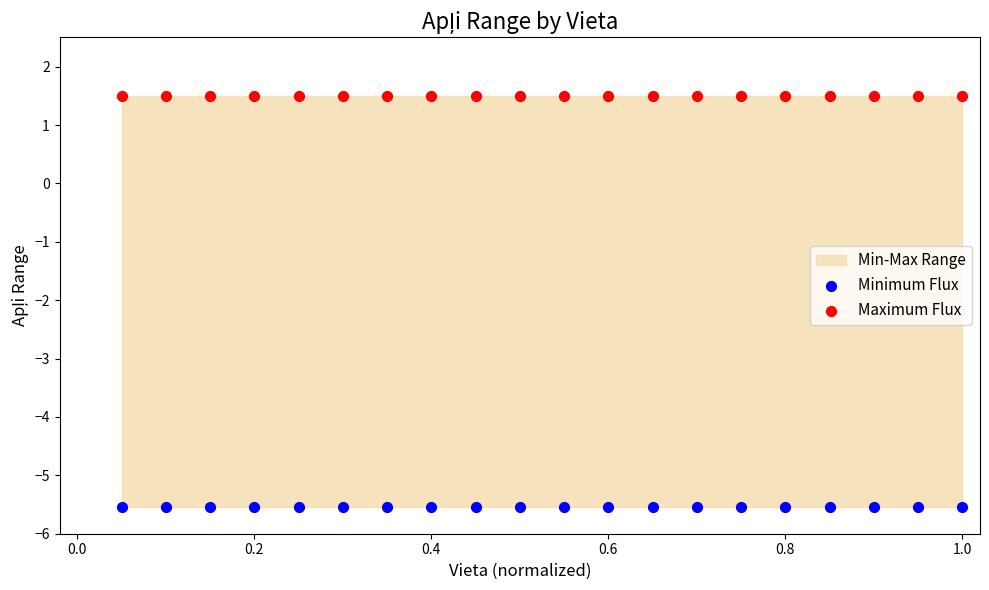

Which series contains the lowest Y value?

Minimum Flux